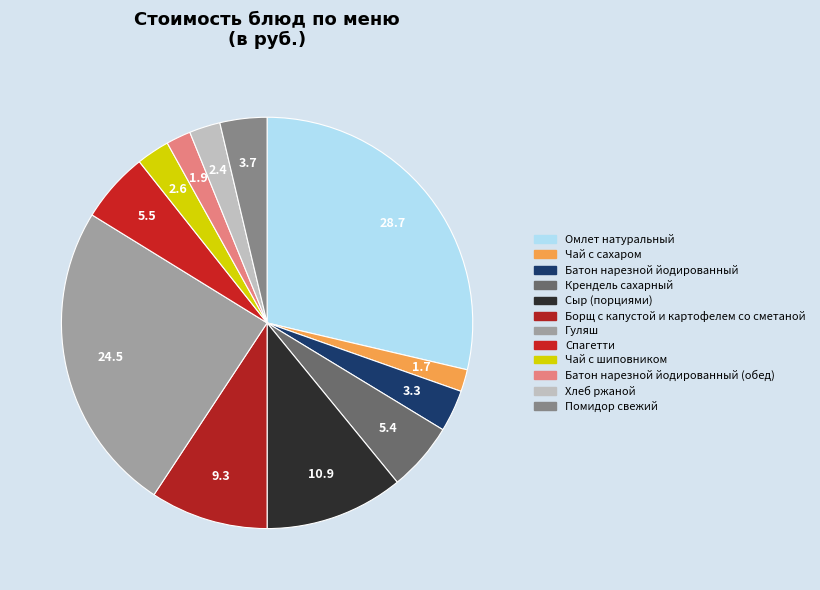

Count the number of slices in the pie.

12